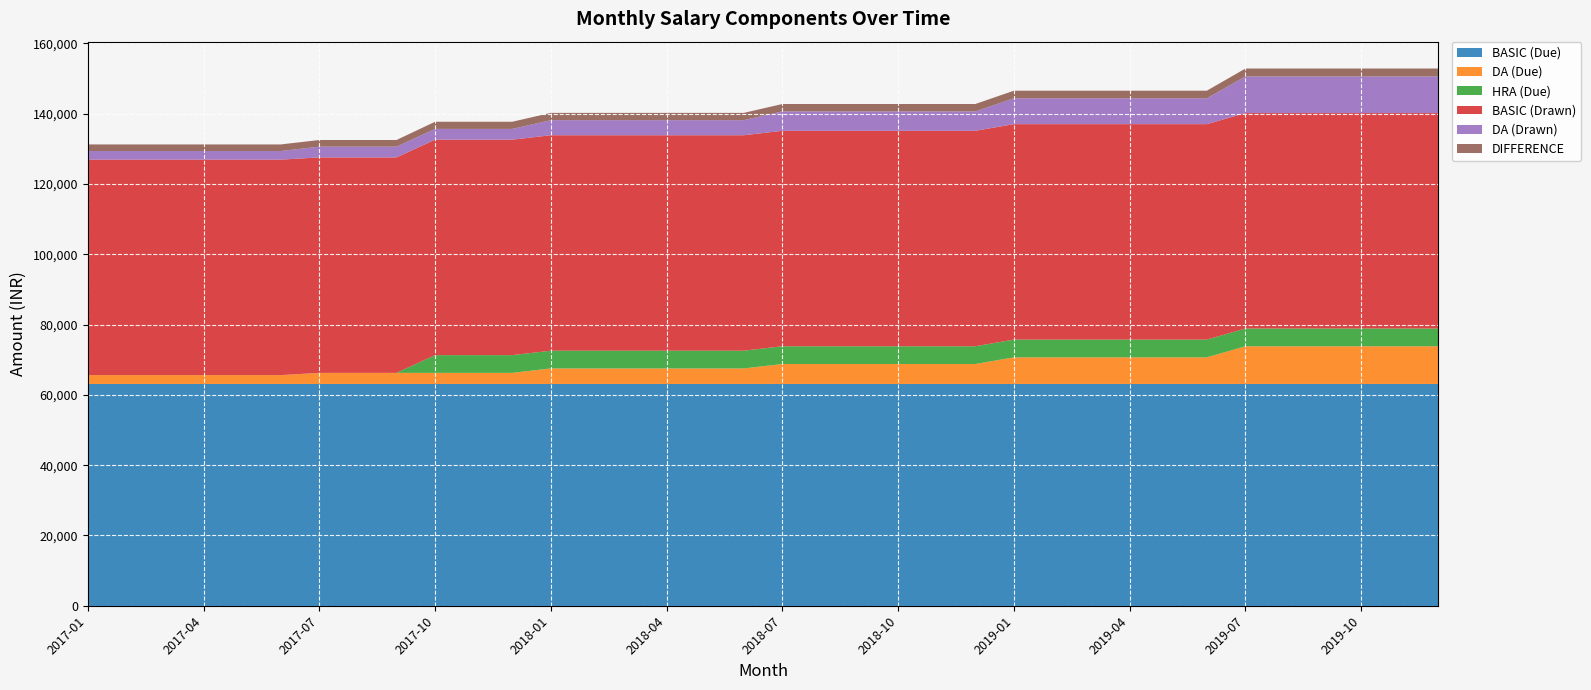

Reading left to right, transcribe all the data shown in this chart.

BASIC (Due): 2017-01=63100	2017-02=63100	2017-03=63100	2017-04=63100	2017-05=63100	2017-06=63100	2017-07=63100	2017-08=63100	2017-09=63100	2017-10=63100	2017-11=63100	2017-12=63100	2018-01=63100	2018-02=63100	2018-03=63100	2018-04=63100	2018-05=63100	2018-06=63100	2018-07=63100	2018-08=63100	2018-09=63100	2018-10=63100	2018-11=63100	2018-12=63100	2019-01=63100	2019-02=63100	2019-03=63100	2019-04=63100	2019-05=63100	2019-06=63100	2019-07=63100	2019-08=63100	2019-09=63100	2019-10=63100	2019-11=63100	2019-12=63100
DA (Due): 2017-01=2524	2017-02=2524	2017-03=2524	2017-04=2524	2017-05=2524	2017-06=2524	2017-07=3155	2017-08=3155	2017-09=3155	2017-10=3155	2017-11=3155	2017-12=3155	2018-01=4417	2018-02=4417	2018-03=4417	2018-04=4417	2018-05=4417	2018-06=4417	2018-07=5679	2018-08=5679	2018-09=5679	2018-10=5679	2018-11=5679	2018-12=5679	2019-01=7572	2019-02=7572	2019-03=7572	2019-04=7572	2019-05=7572	2019-06=7572	2019-07=10727	2019-08=10727	2019-09=10727	2019-10=10727	2019-11=10727	2019-12=10727
HRA (Due): 2017-01=0	2017-02=0	2017-03=0	2017-04=0	2017-05=0	2017-06=0	2017-07=0	2017-08=0	2017-09=0	2017-10=5048	2017-11=5048	2017-12=5048	2018-01=5048	2018-02=5048	2018-03=5048	2018-04=5048	2018-05=5048	2018-06=5048	2018-07=5048	2018-08=5048	2018-09=5048	2018-10=5048	2018-11=5048	2018-12=5048	2019-01=5048	2019-02=5048	2019-03=5048	2019-04=5048	2019-05=5048	2019-06=5048	2019-07=5048	2019-08=5048	2019-09=5048	2019-10=5048	2019-11=5048	2019-12=5048
BASIC (Drawn): 2017-01=61300	2017-02=61300	2017-03=61300	2017-04=61300	2017-05=61300	2017-06=61300	2017-07=61300	2017-08=61300	2017-09=61300	2017-10=61300	2017-11=61300	2017-12=61300	2018-01=61300	2018-02=61300	2018-03=61300	2018-04=61300	2018-05=61300	2018-06=61300	2018-07=61300	2018-08=61300	2018-09=61300	2018-10=61300	2018-11=61300	2018-12=61300	2019-01=61300	2019-02=61300	2019-03=61300	2019-04=61300	2019-05=61300	2019-06=61300	2019-07=61300	2019-08=61300	2019-09=61300	2019-10=61300	2019-11=61300	2019-12=61300
DA (Drawn): 2017-01=2452	2017-02=2452	2017-03=2452	2017-04=2452	2017-05=2452	2017-06=2452	2017-07=3065	2017-08=3065	2017-09=3065	2017-10=3065	2017-11=3065	2017-12=3065	2018-01=4291	2018-02=4291	2018-03=4291	2018-04=4291	2018-05=4291	2018-06=4291	2018-07=5517	2018-08=5517	2018-09=5517	2018-10=5517	2018-11=5517	2018-12=5517	2019-01=7356	2019-02=7356	2019-03=7356	2019-04=7356	2019-05=7356	2019-06=7356	2019-07=10421	2019-08=10421	2019-09=10421	2019-10=10421	2019-11=10421	2019-12=10421
DIFFERENCE: 2017-01=1872	2017-02=1872	2017-03=1872	2017-04=1872	2017-05=1872	2017-06=1872	2017-07=1890	2017-08=1890	2017-09=1890	2017-10=2034	2017-11=2034	2017-12=2034	2018-01=2070	2018-02=2070	2018-03=2070	2018-04=2070	2018-05=2070	2018-06=2070	2018-07=2106	2018-08=2106	2018-09=2106	2018-10=2106	2018-11=2106	2018-12=2106	2019-01=2160	2019-02=2160	2019-03=2160	2019-04=2160	2019-05=2160	2019-06=2160	2019-07=2250	2019-08=2250	2019-09=2250	2019-10=2250	2019-11=2250	2019-12=2250